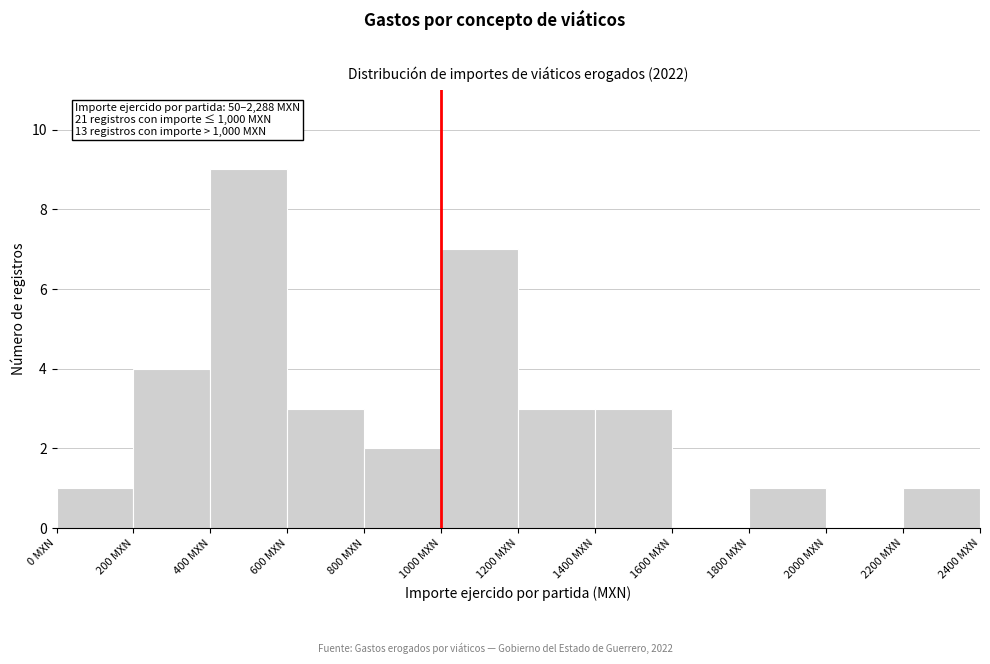

Over which range of the x-axis is the bar tallest?

400 to 600